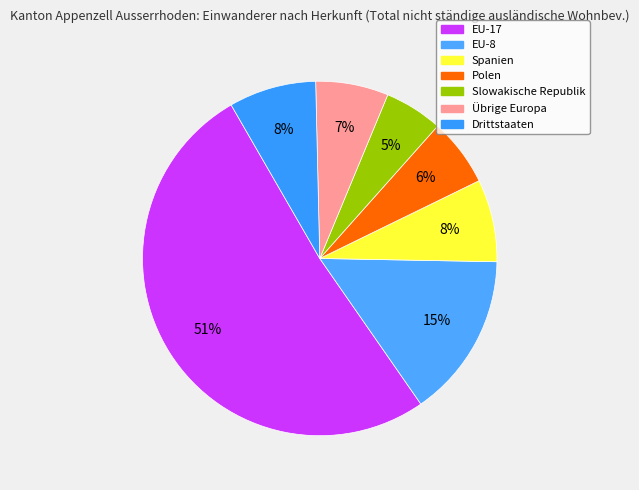

Which category has the smallest portion of the pie?

Slowakische Republik